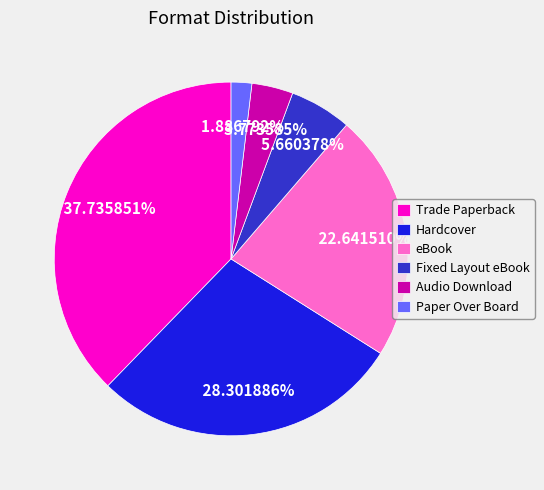

Count the number of slices in the pie.

6